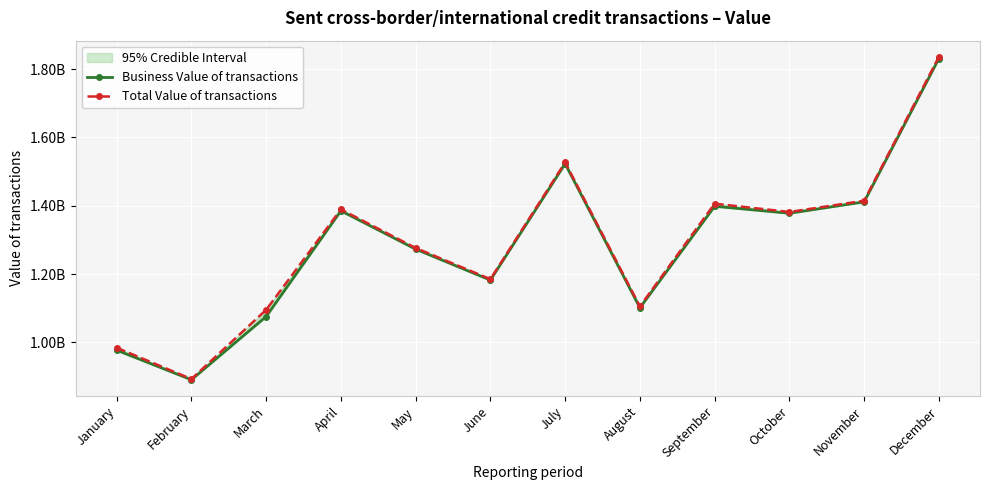

Rank the series by their average value, from highest to lowest.

Total Value of transactions, Business Value of transactions